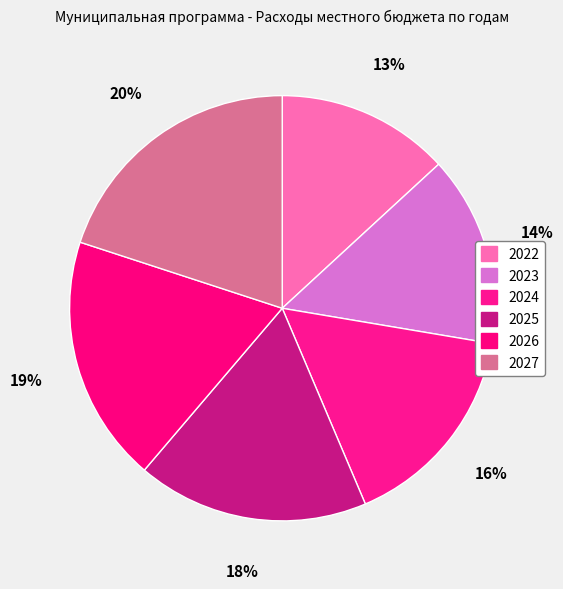

To the nearest percent, what percentage of the pie is 2025?

18%